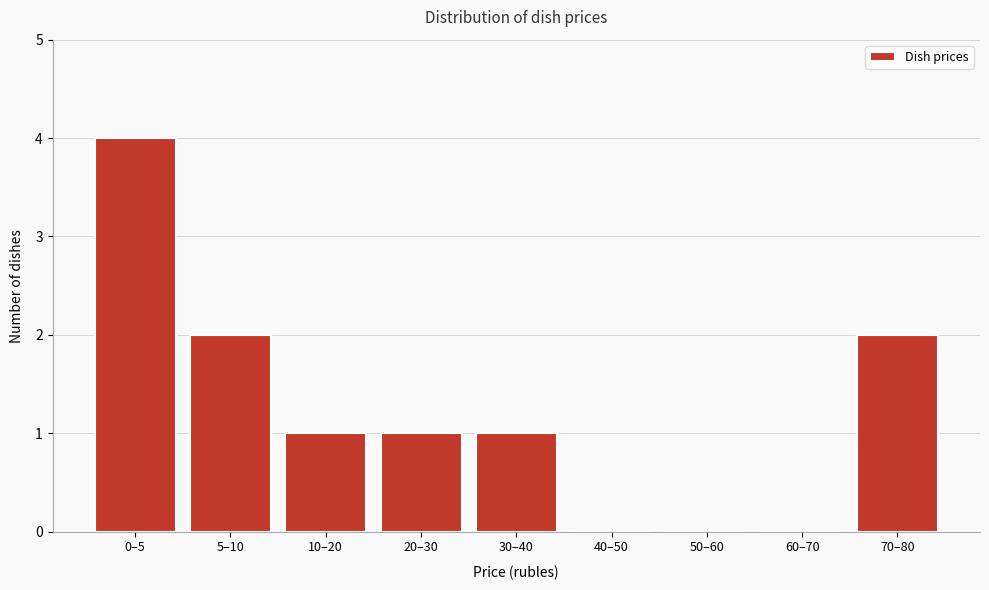

Reading left to right, transcribe all the data shown in this chart.

0–5=4	5–10=2	10–20=1	20–30=1	30–40=1	40–50=0	50–60=0	60–70=0	70–80=2